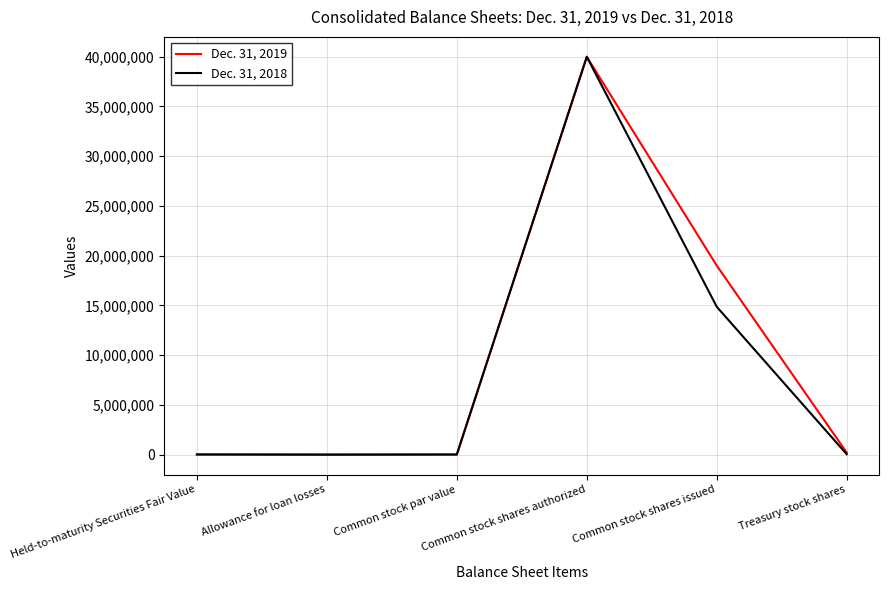

What is the minimum value shown in the chart?

-13908